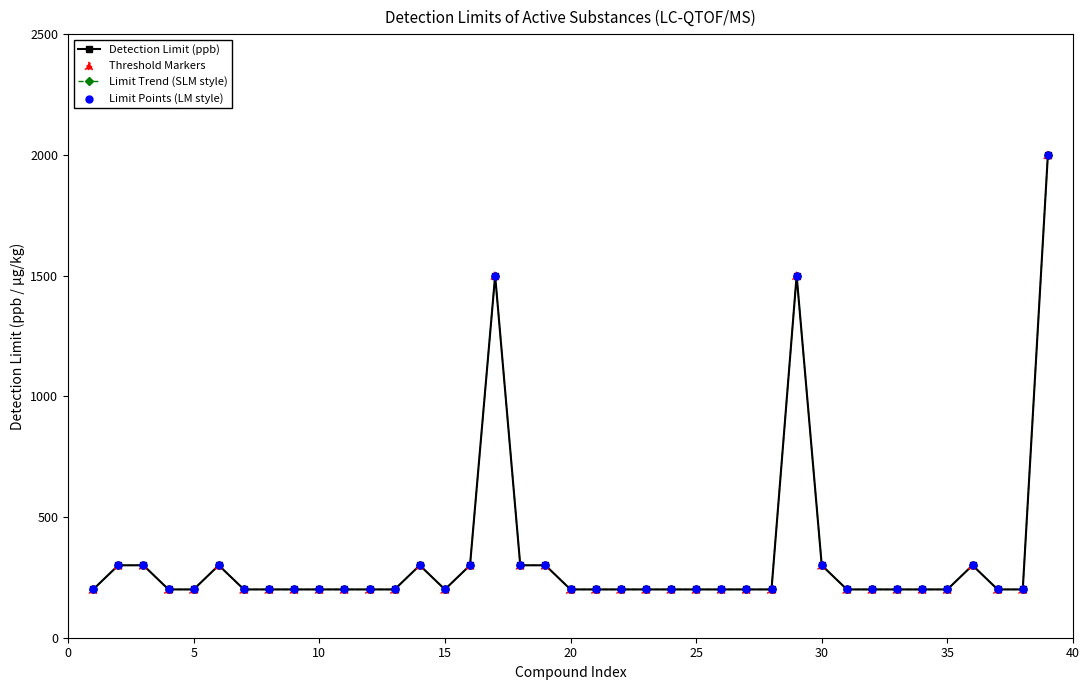

Does the chart have visible grid lines?

No